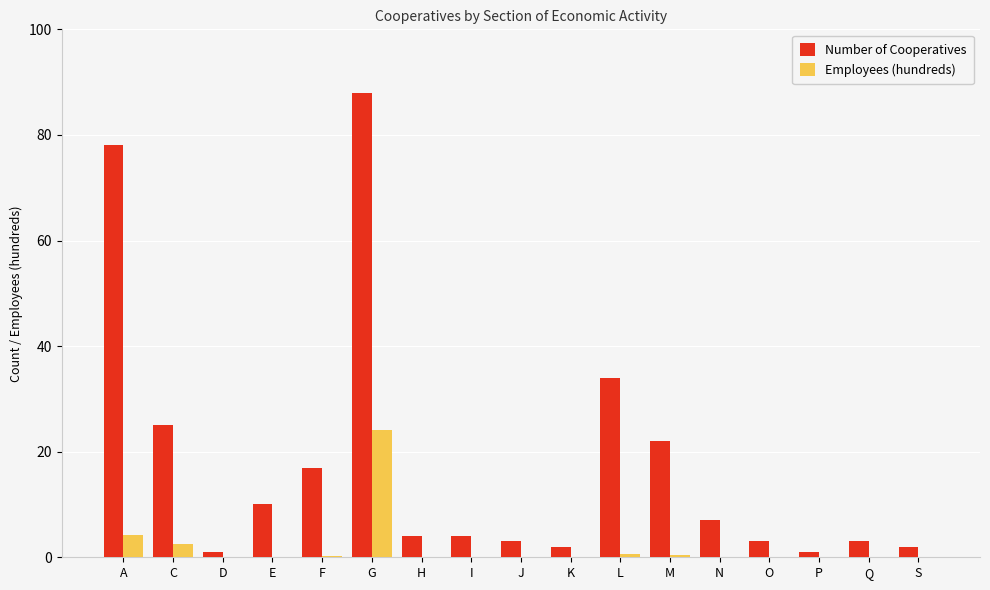

The Employees (hundreds) series shows 0.0 at O. True or false?

True